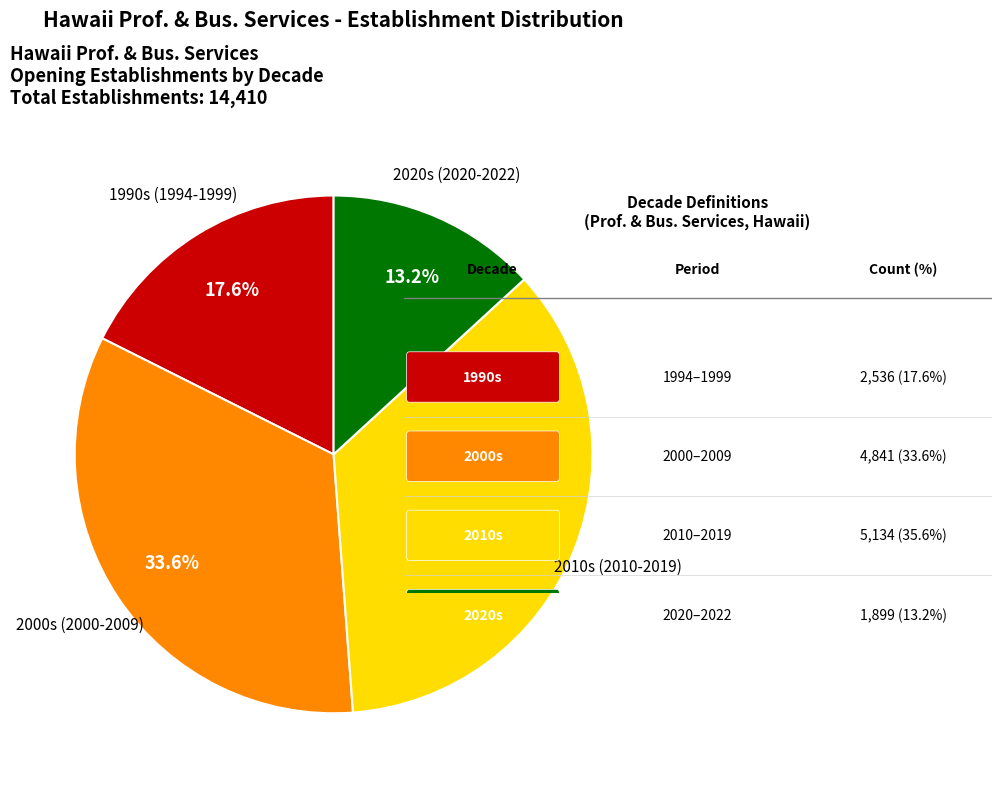

To the nearest percent, what is the difference between the largest and smallest slice percentages?

22%